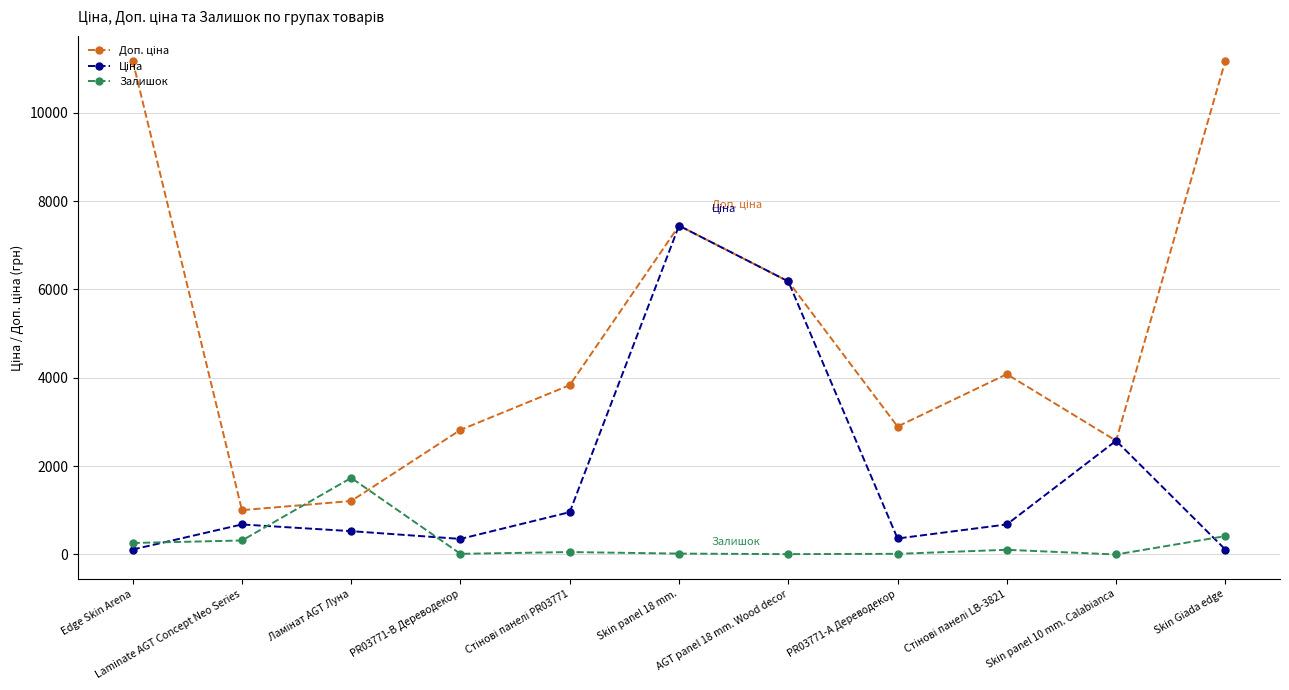

The Залишок series shows 317.0 at Laminate AGT Concept Neo Series. True or false?

True